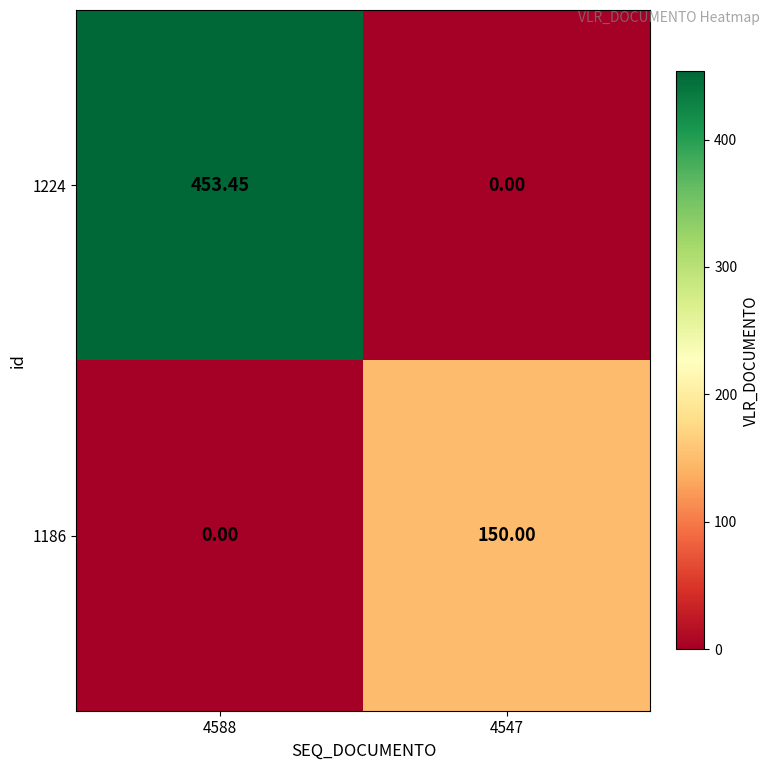

What is the spread (max minus min) of values at 4588?

453.4